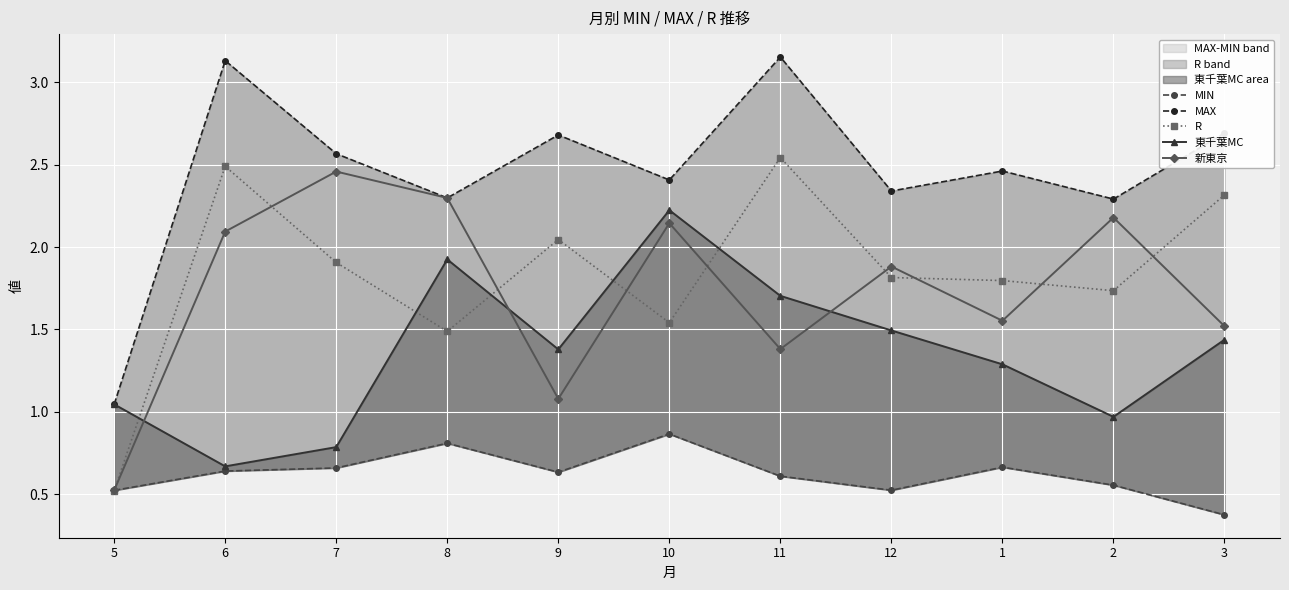

At which label is MIN closest to 0?

3